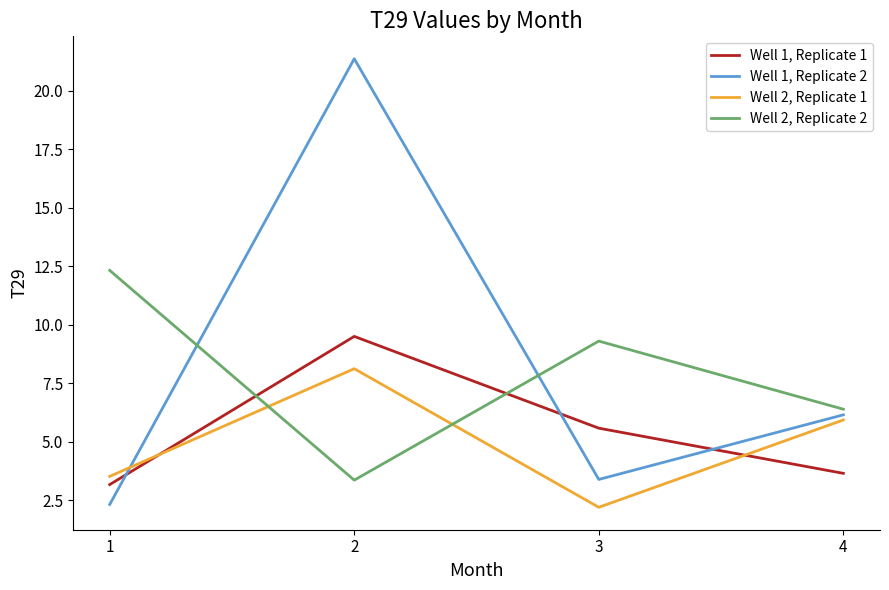

In Well 2, Replicate 2, how many points are higher than both neighbors (excluding endpoints)?

1